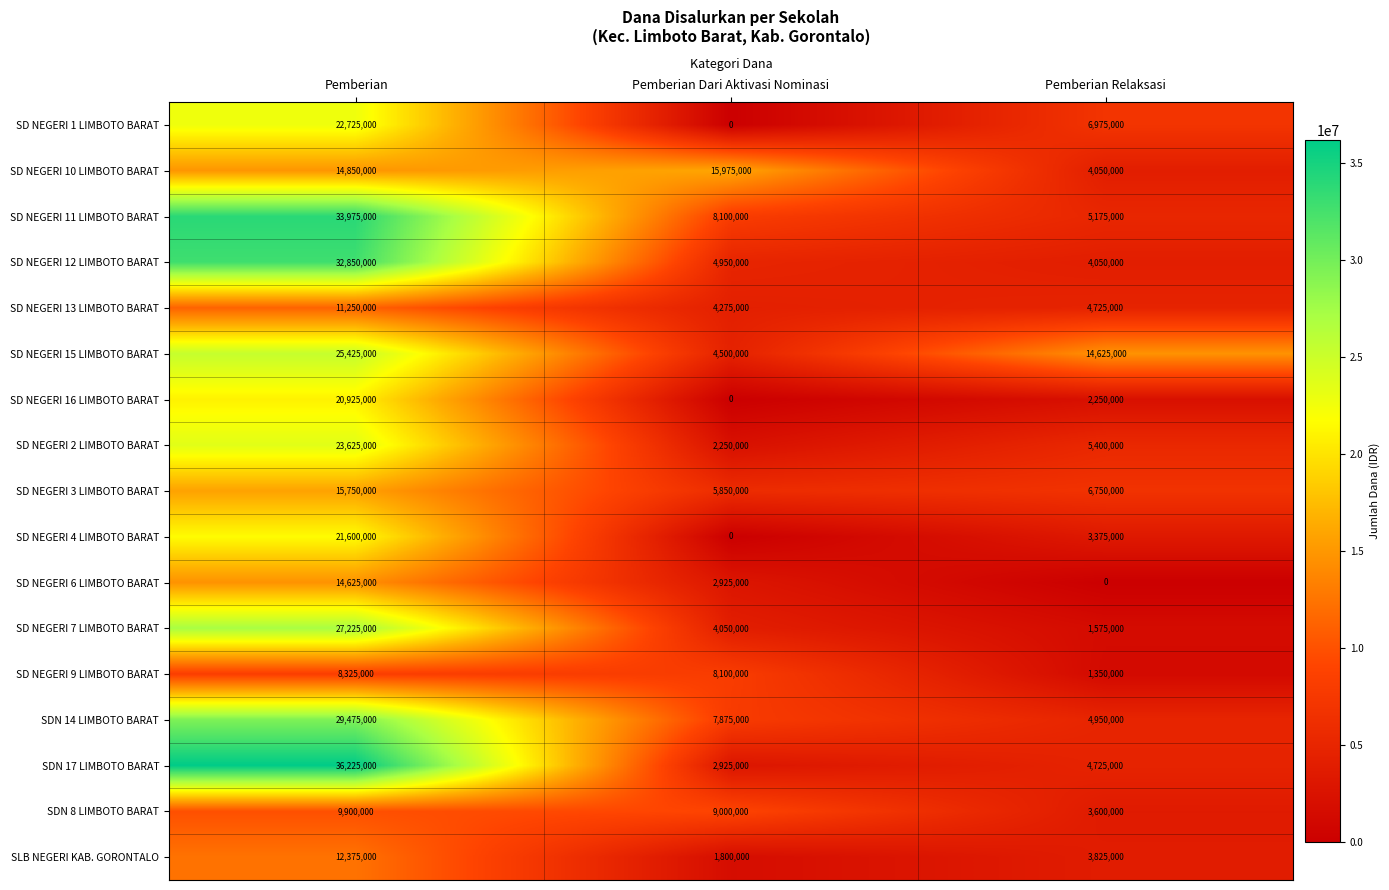

What is the difference between the maximum and minimum values in the SD NEGERI 7 LIMBOTO BARAT series?

25650000